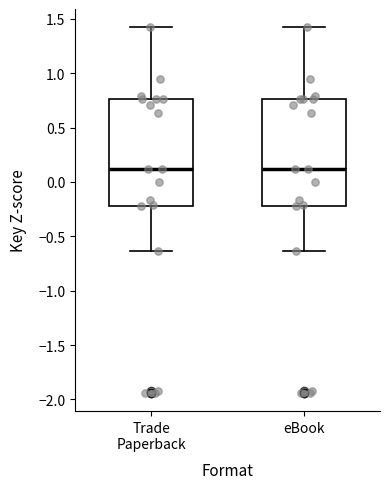

Reading left to right, transcribe this box plot: for each box, give where its median line is, the range the box spans, and where its two whiskers end, as read against the y-axis. The values are not printed on the chart, so give them approximately, as read against the axis.

Trade Paperback: median 0.10, box -0.20 to 0.75, whiskers -0.65 to 1.40
eBook: median 0.10, box -0.20 to 0.75, whiskers -0.65 to 1.40